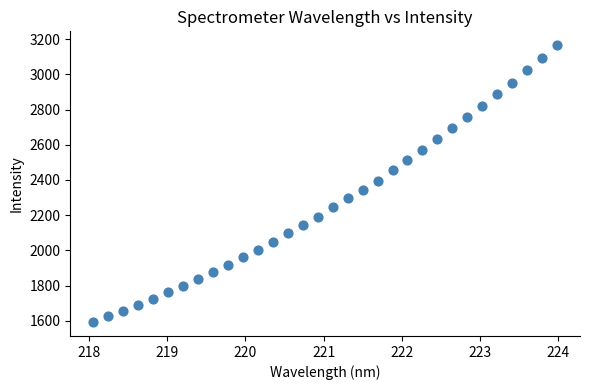

What is the range of Y values (max minus min)?

1572.2